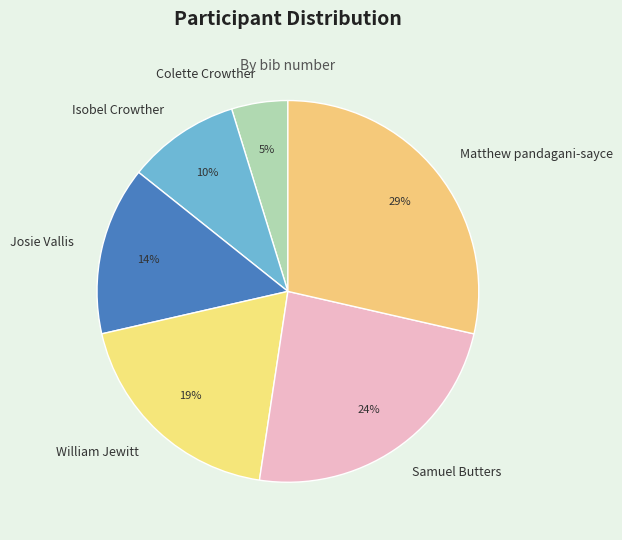

Is the sum of Josie Vallis and William Jewitt greater than half?

No